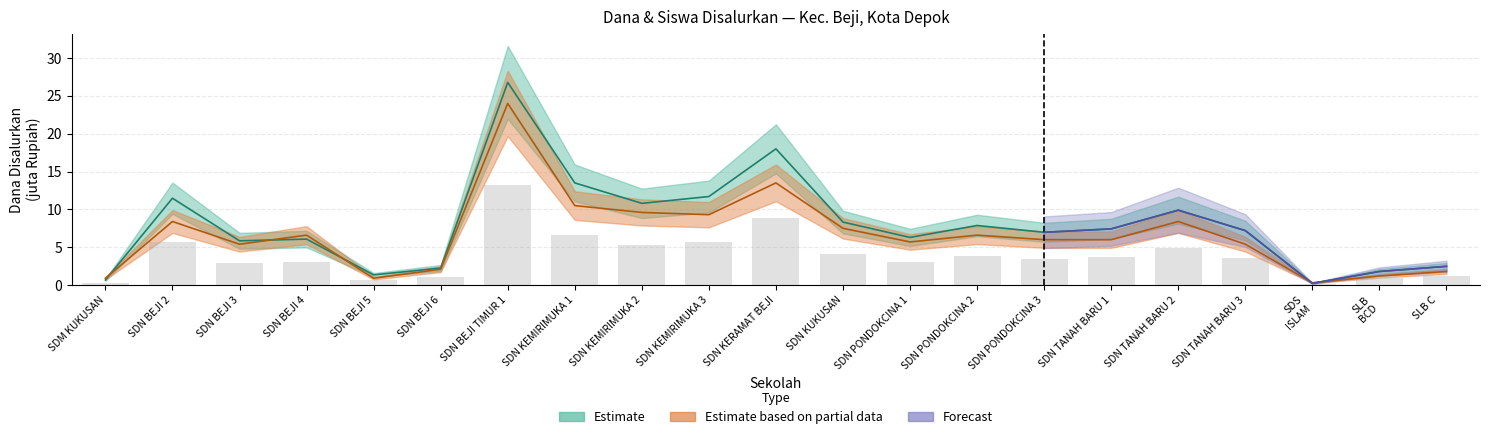

How many values in the Dana Disalurkan series exceed 7?

11